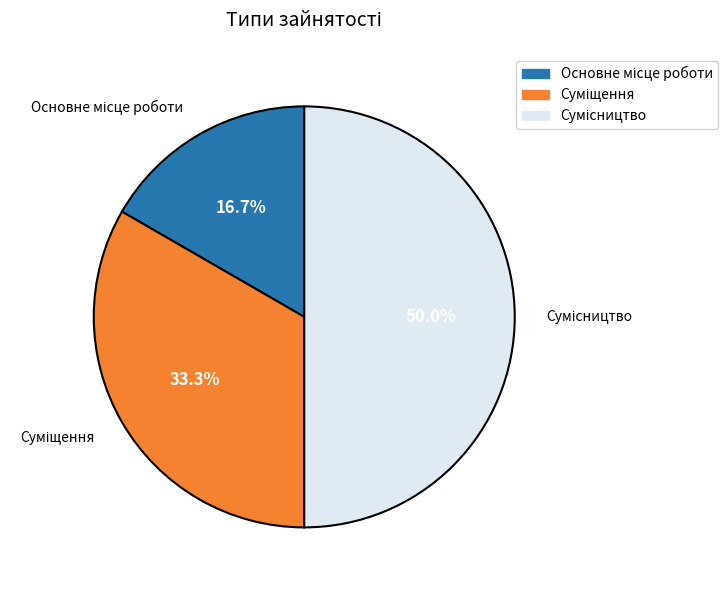

How many slices are in this pie chart?

3